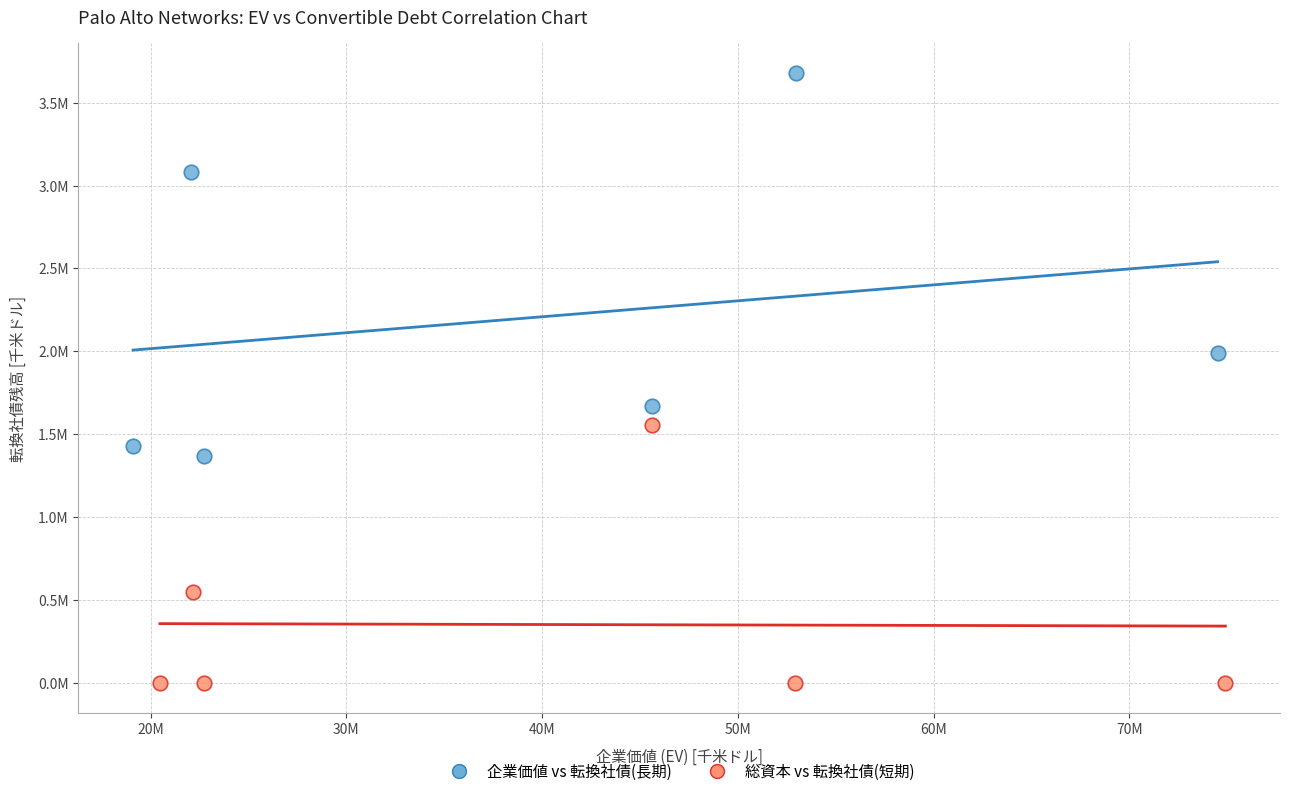

Which series reaches the minimum Y coordinate?

総資本 vs 転換社債(短期)